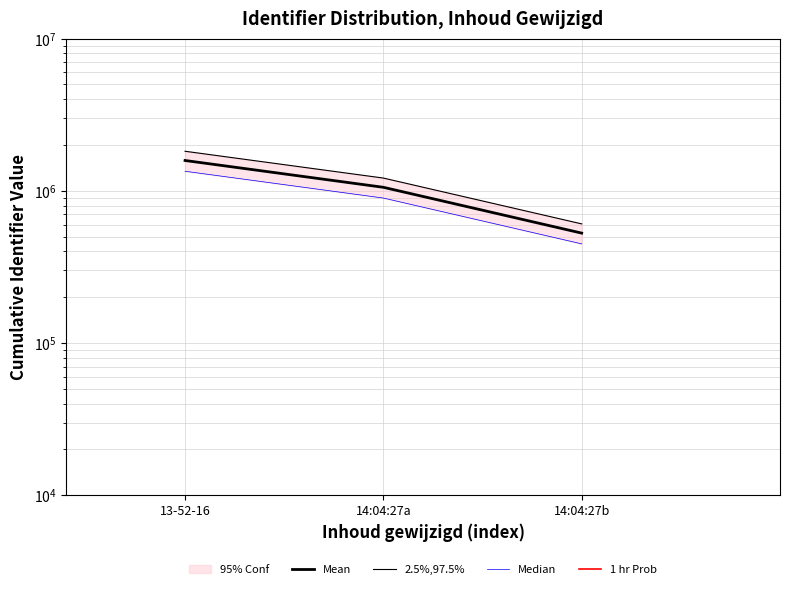

Rank the categories by Mean value from lowest to highest.

14:04:27b, 14:04:27a, 13-52-16